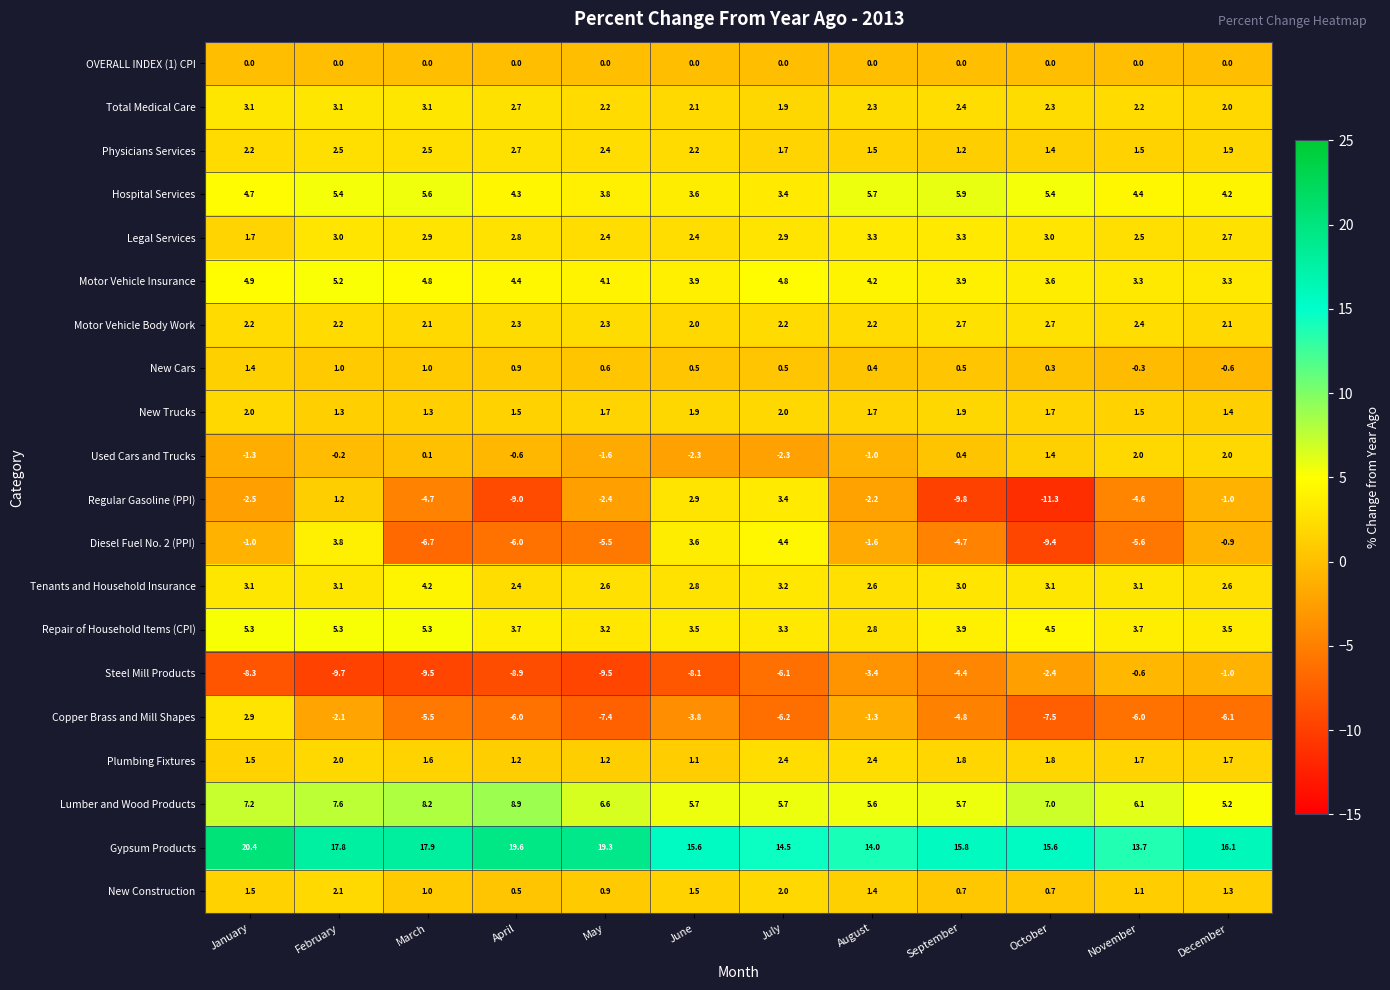

What is the spread (max minus min) of values at August?

17.4